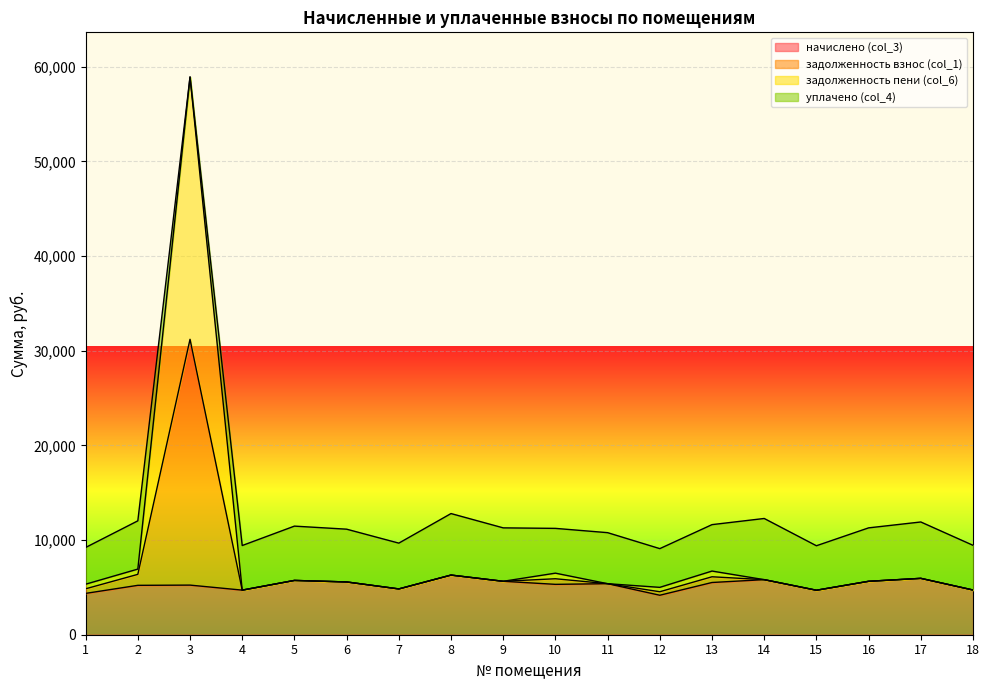

At which category is the sum across all series the highest?

3